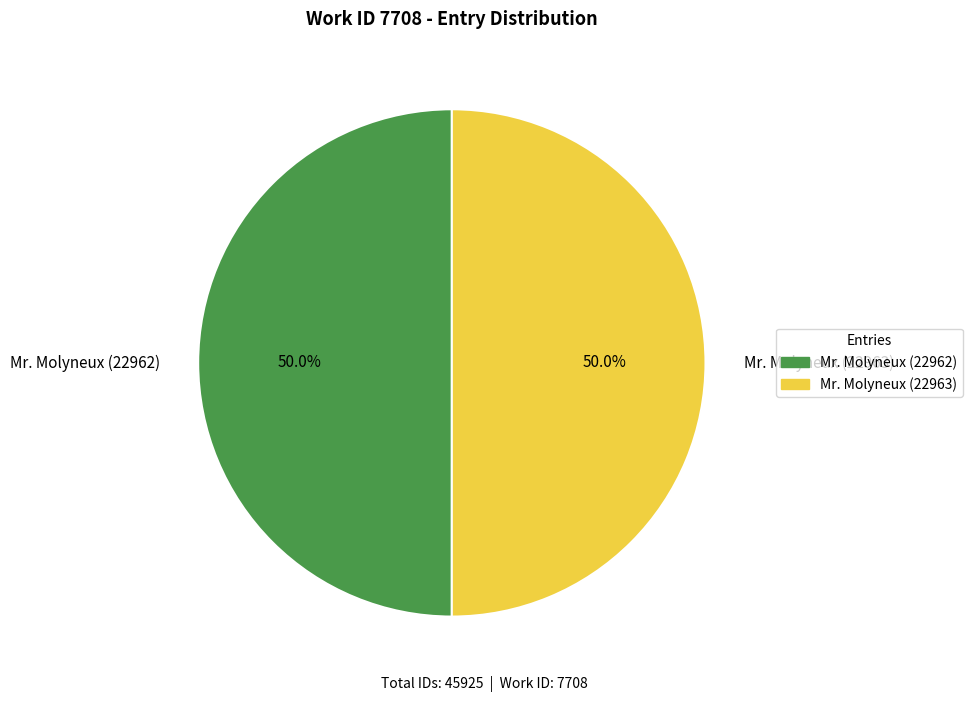

What portion of the pie excludes Mr. Molyneux (22962)?

50.0%